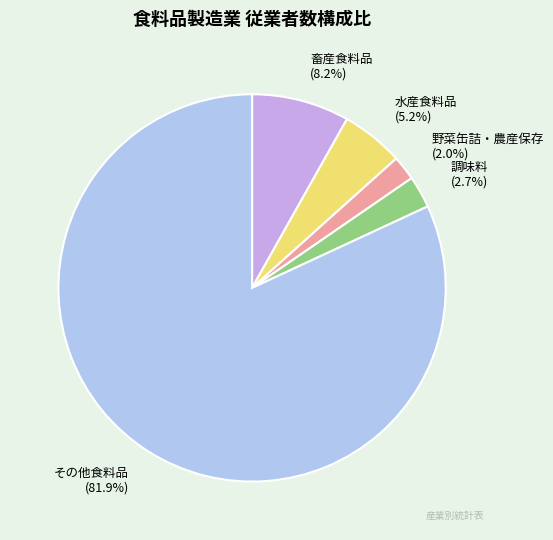

Count the number of slices in the pie.

5